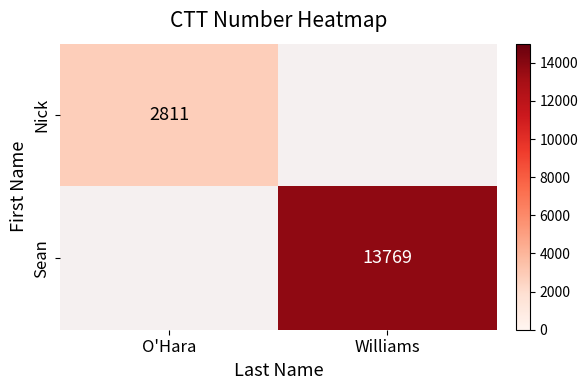

Is it true that Nick equals 2811 at O'Hara?

True